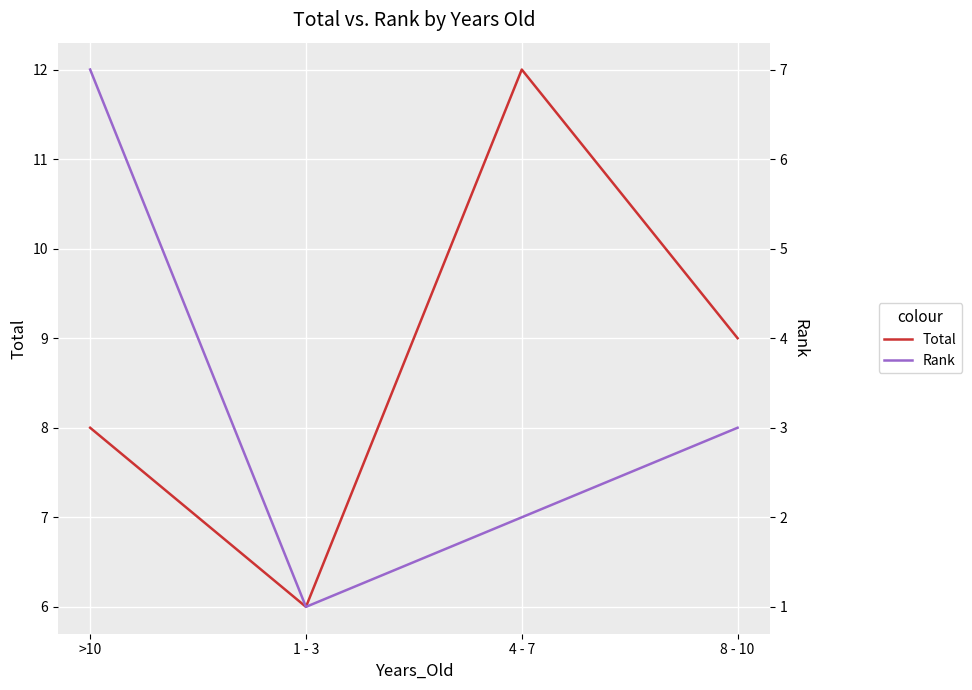

True or false: Total and Rank intersect in this chart.

False